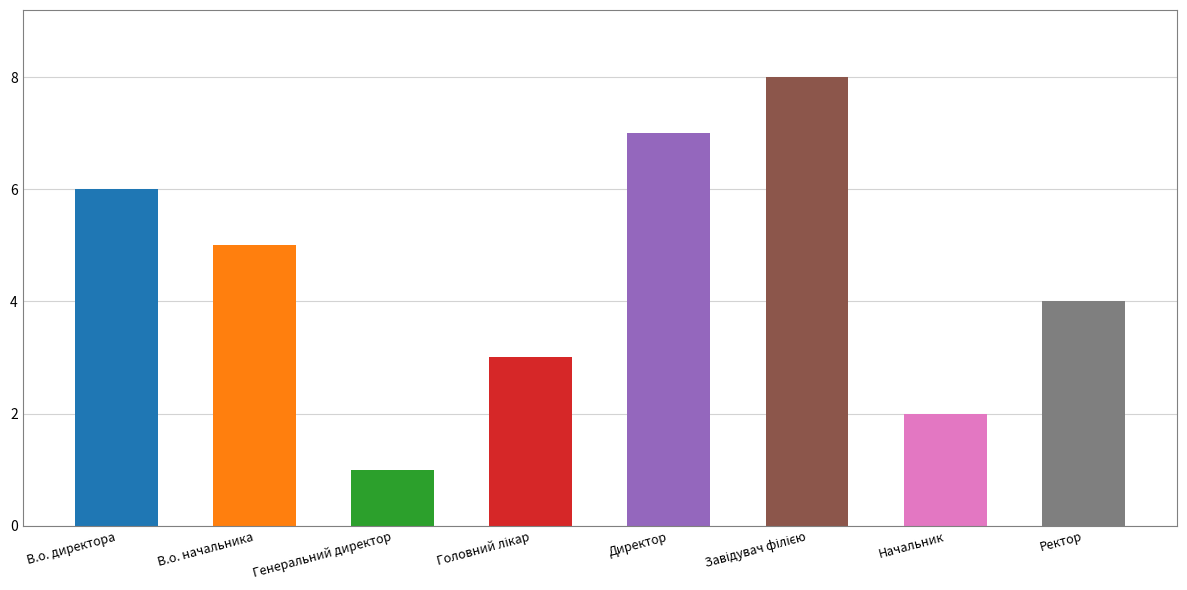

What is the sum of the values at В.о. начальника and Ректор?

9